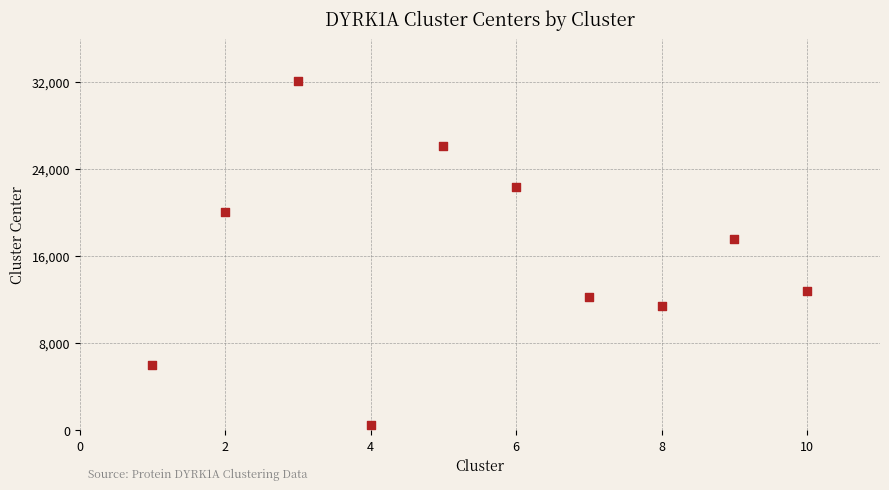

What is the average Y value?

16108